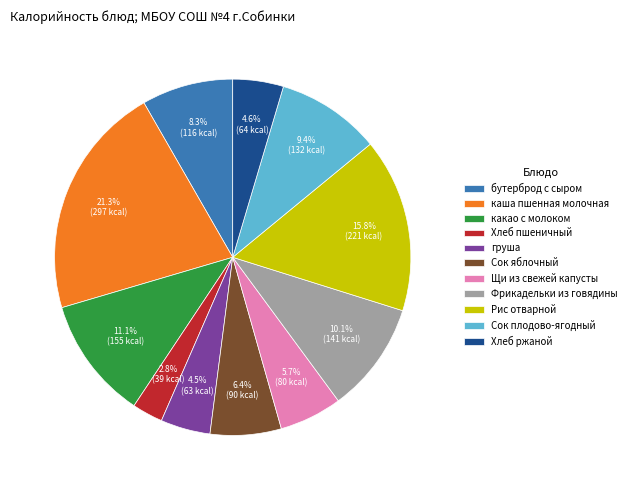

How many segments does this pie chart have?

11